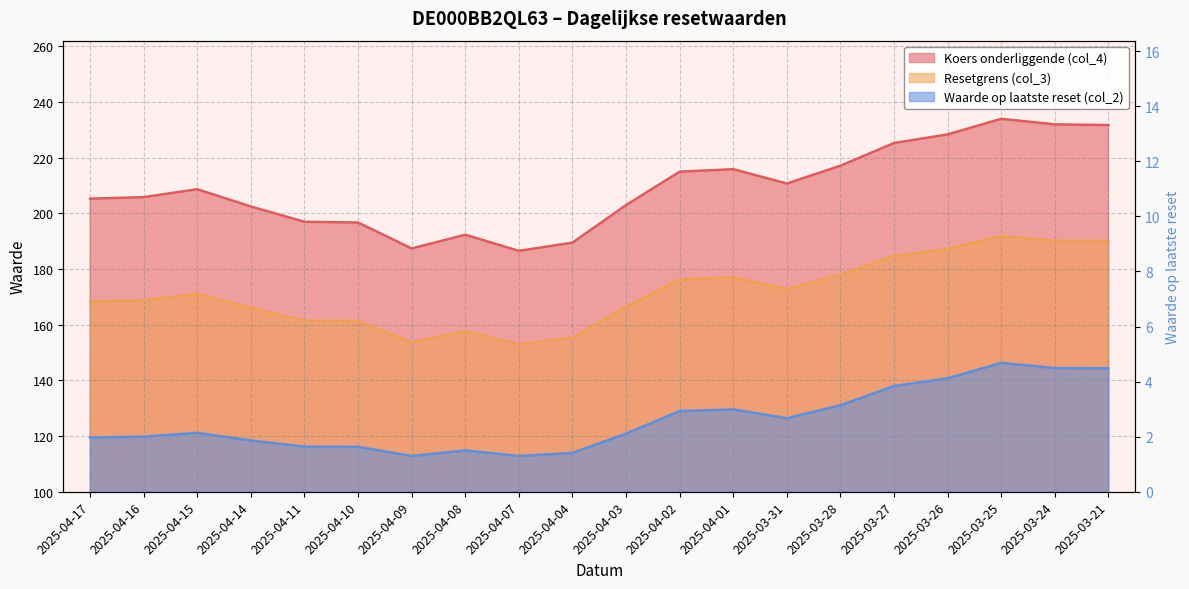

Where is the first local maximum for Koers onderliggende (col_4)?

2025-04-15